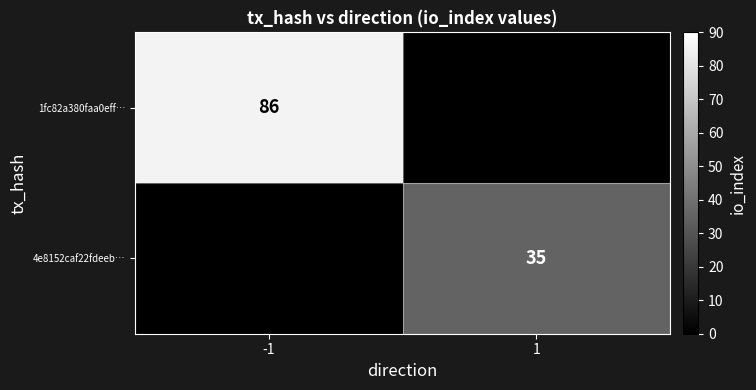

The value of 4e8152caf22fdeeb… at 1 is 35. True or false?

True